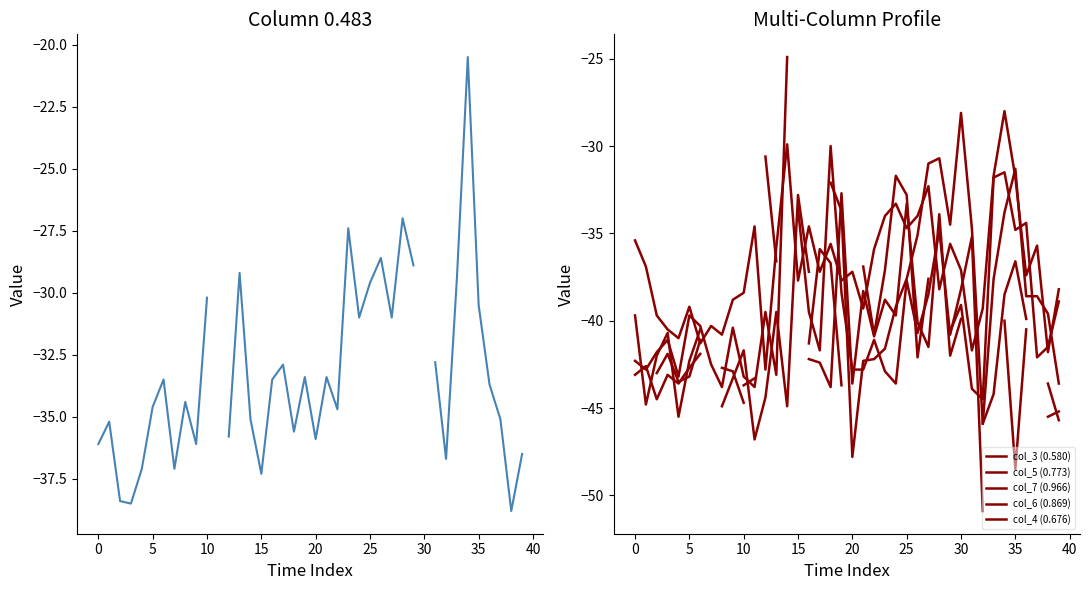

The value of col_6 (0.869) at 20 is -85.5. True or false?

False